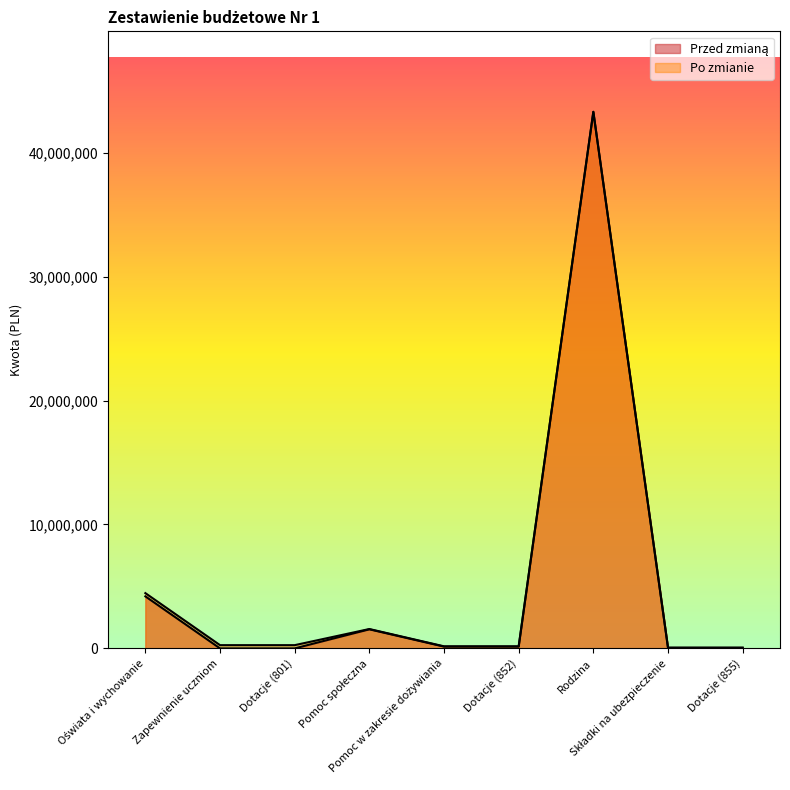

Rank the series by their maximum value, from highest to lowest.

Po zmianie, Przed zmianą